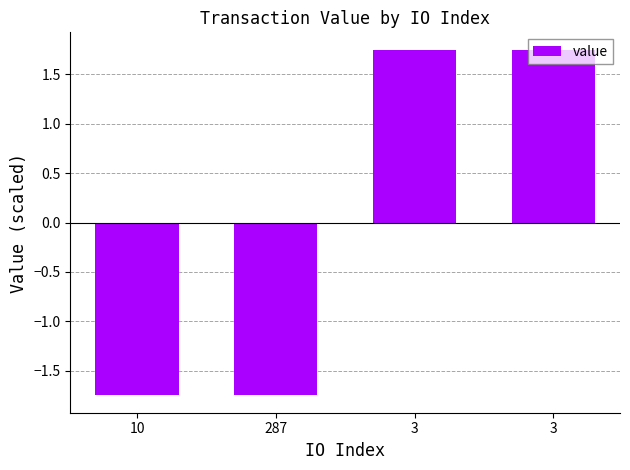

Where does the data first go above 1?

3